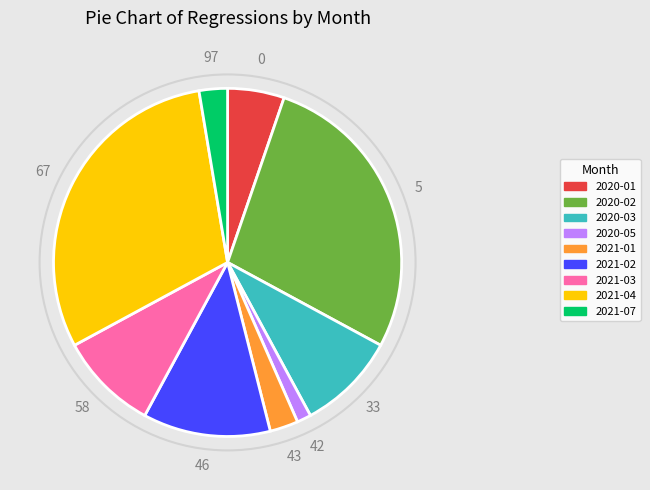

Does any single category account for the majority?

No